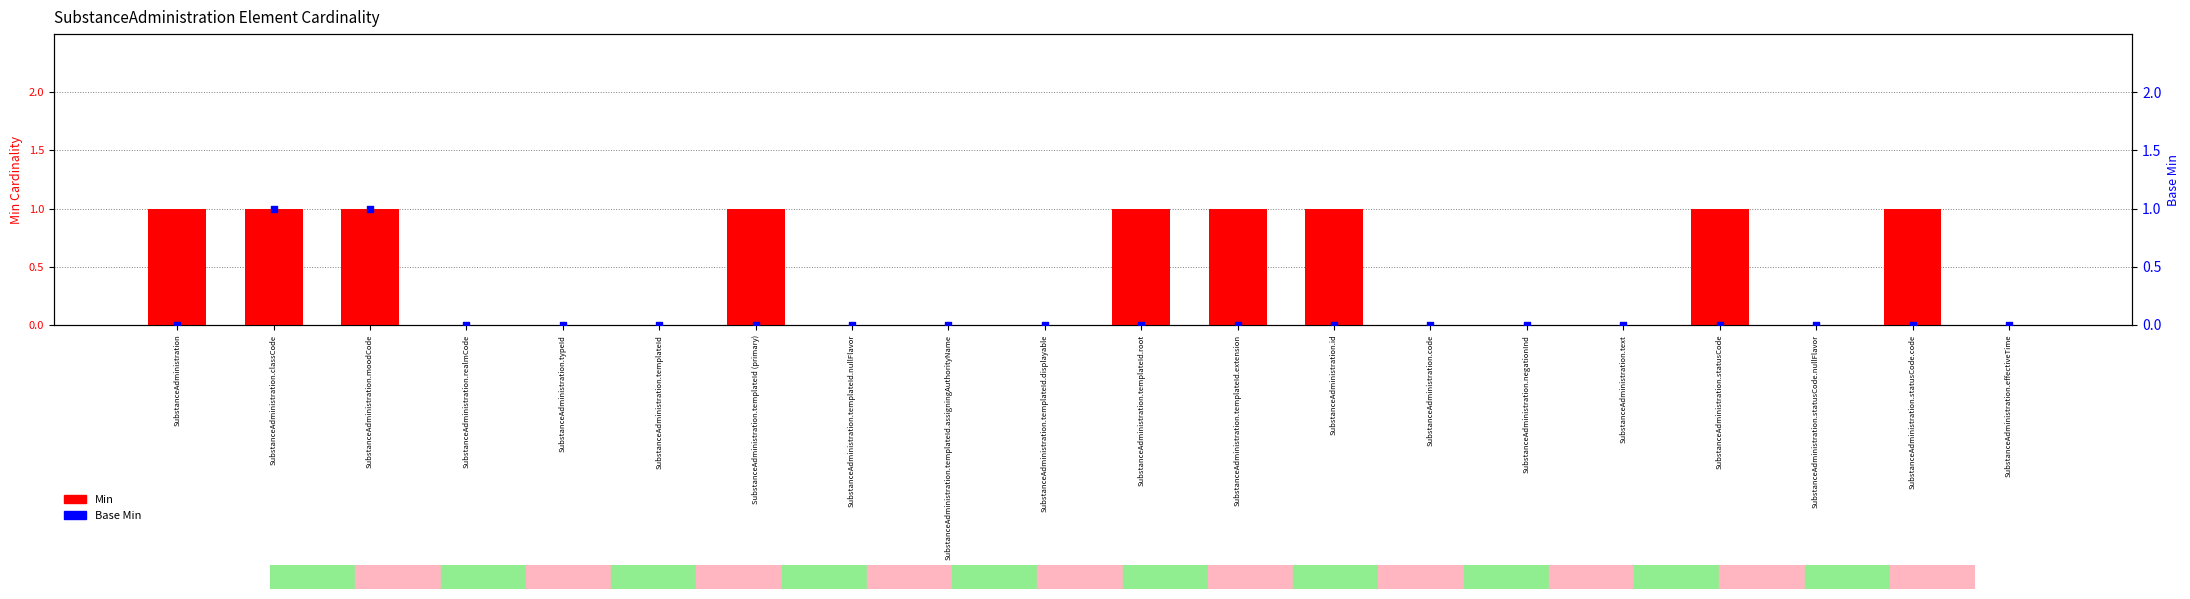

At how many categories does at least one series exceed 0?

9